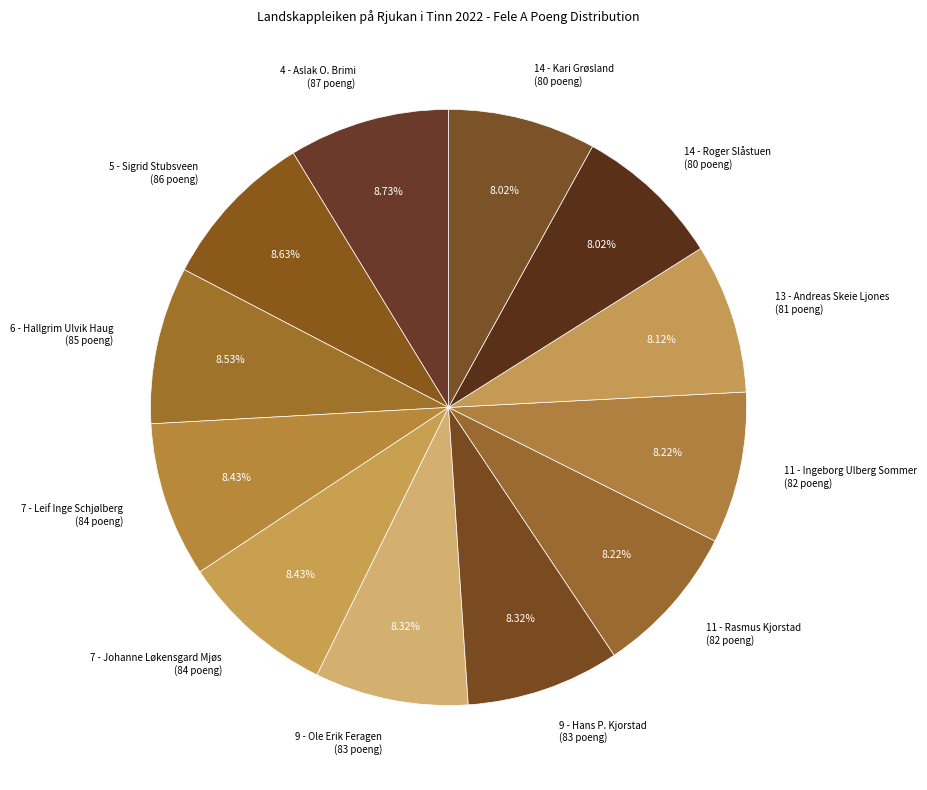

What percentage is the 4 - Aslak O. Brimi slice, to the nearest percent?

9%